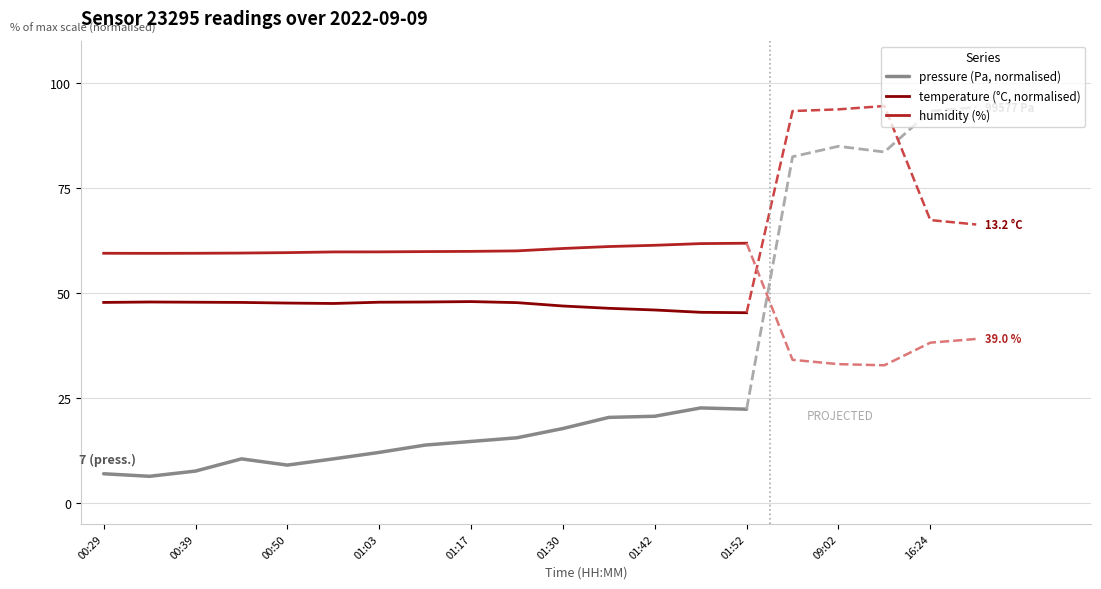

Is the value of temperature (°C, normalised) at 00:29 greater than the value of pressure (Pa, normalised) at 01:17?

Yes